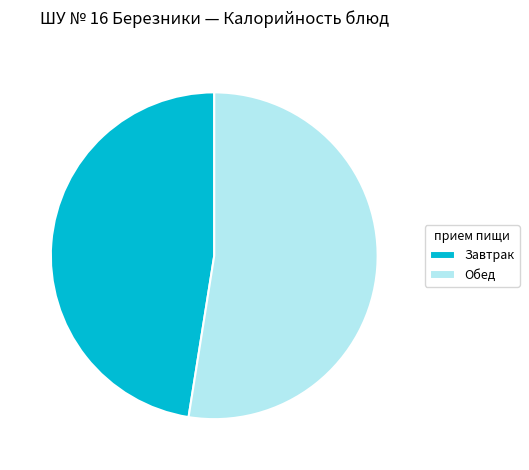

Rank the categories by value from highest to lowest.

Обед, Завтрак